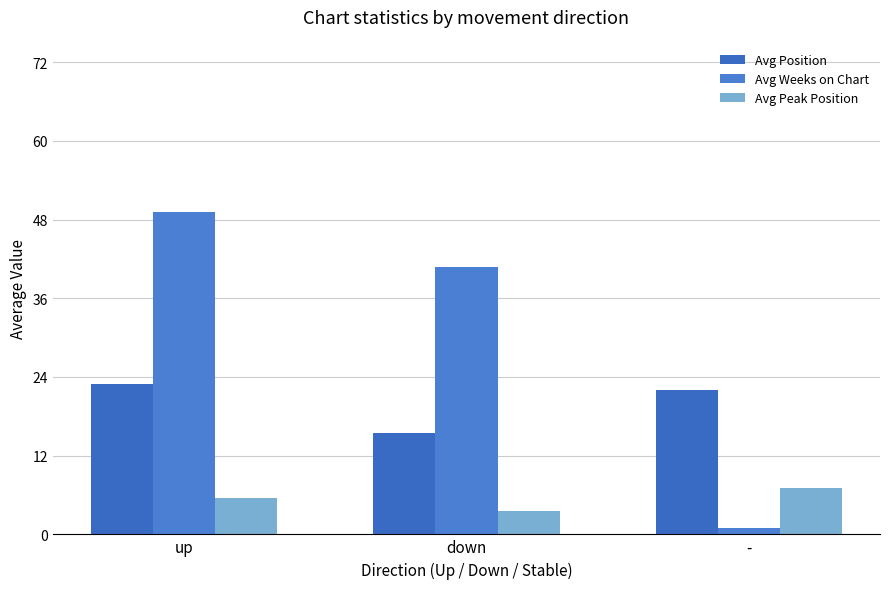

Reading right to left, extract all data points from this chart.

Avg Position: -=22.0	down=15.5	up=23.0
Avg Weeks on Chart: -=1.0	down=40.7	up=49.2
Avg Peak Position: -=7.0	down=3.6	up=5.6